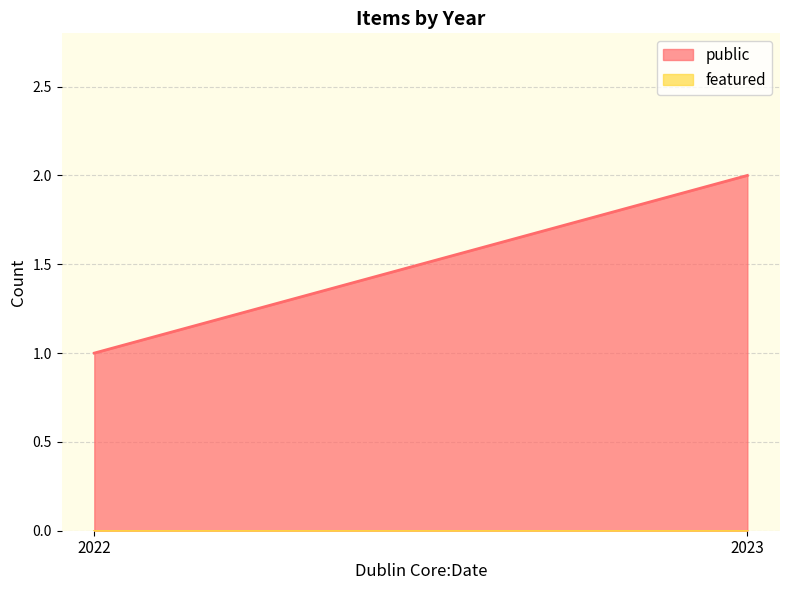

How many lines are shown in the chart?

2